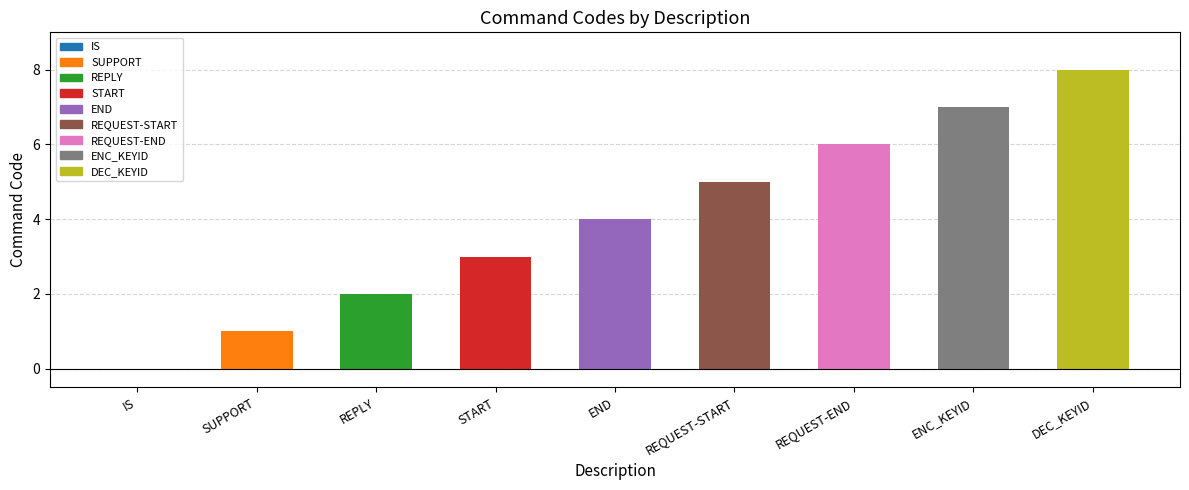

How many values are between 2 and 6?

5